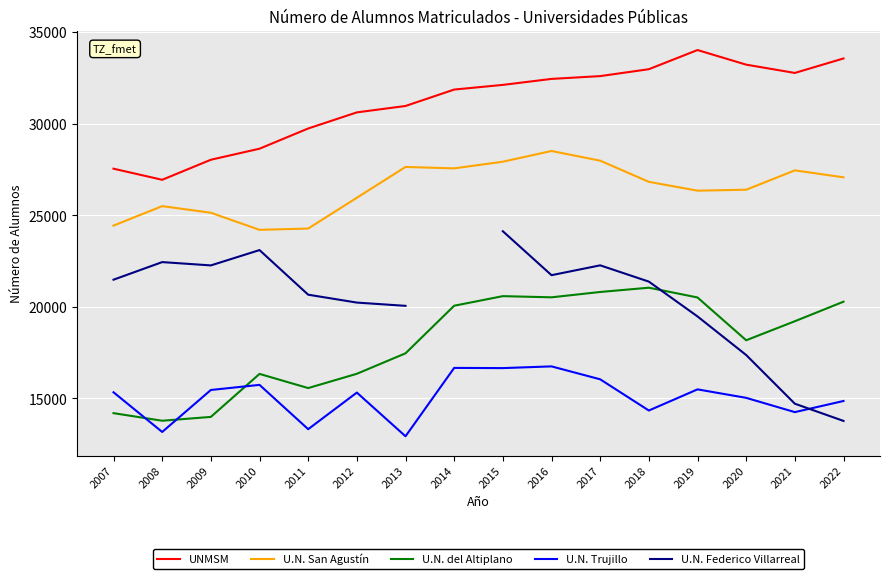

The value of U.N. Trujillo at 2008 is 9132.6. True or false?

False